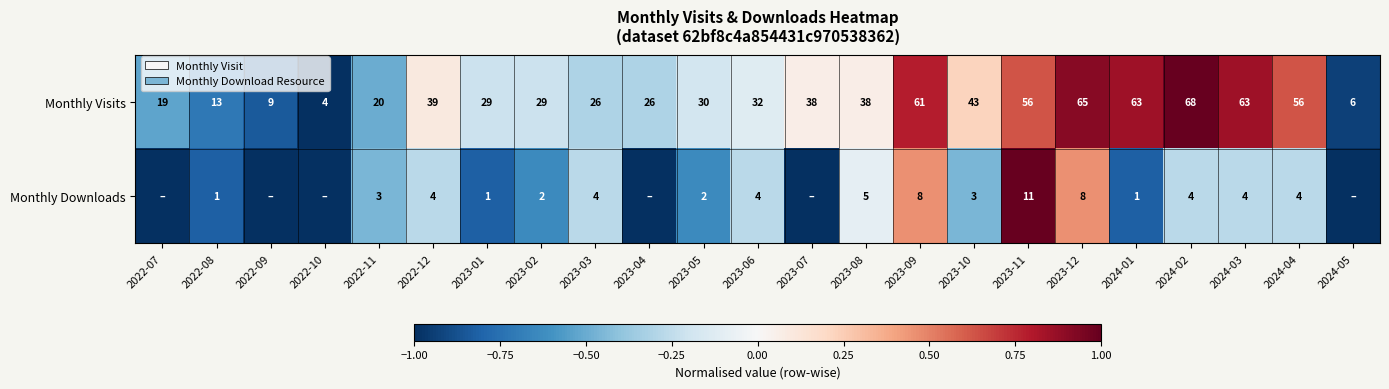

Between 2022-12 and 2023-04, which is larger?

2022-12